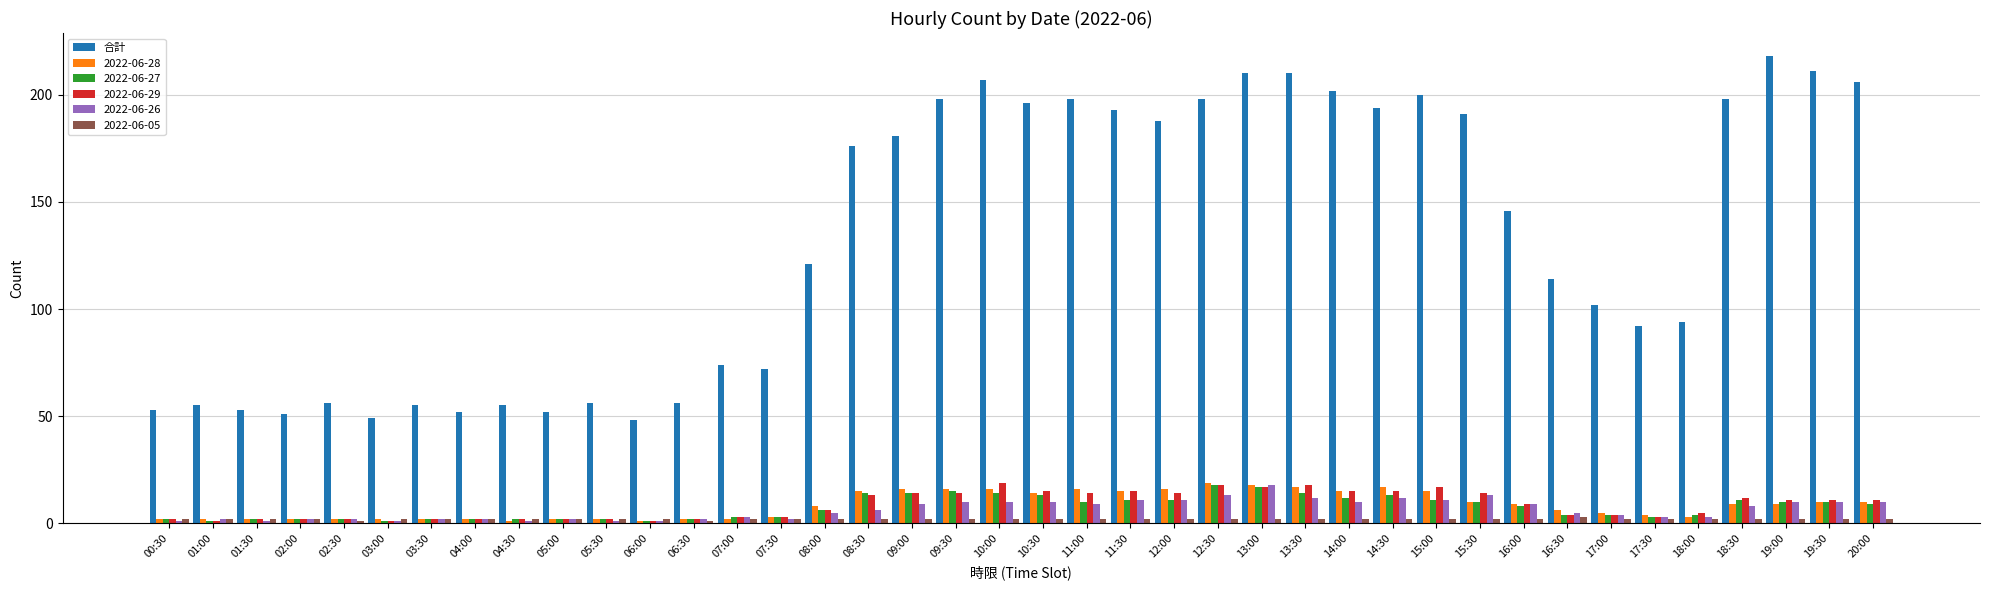

Which series has the largest range (max minus min)?

合計